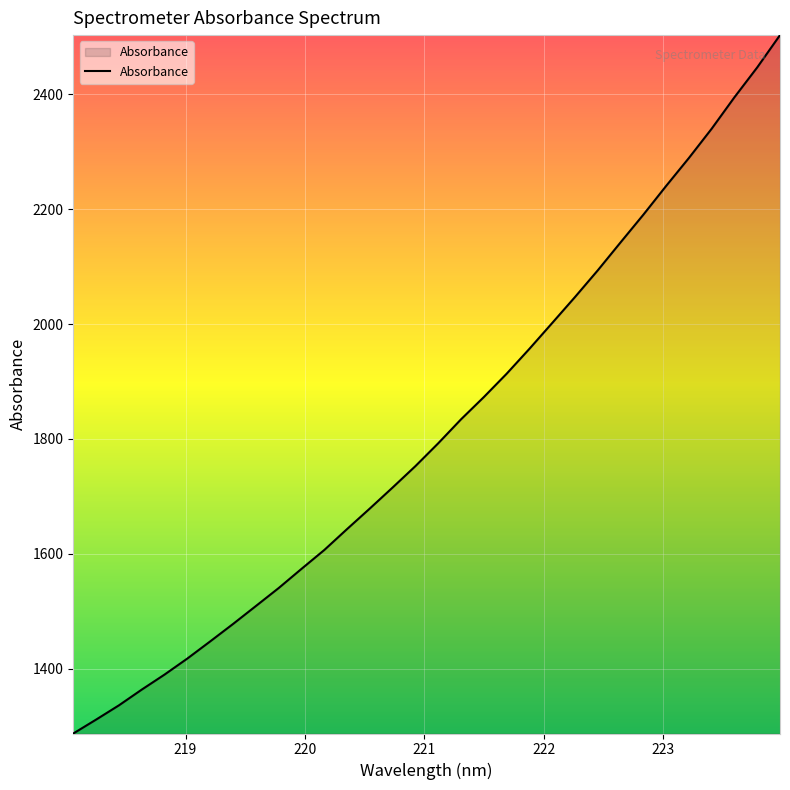

What is the difference between the maximum and minimum values?

1216.2